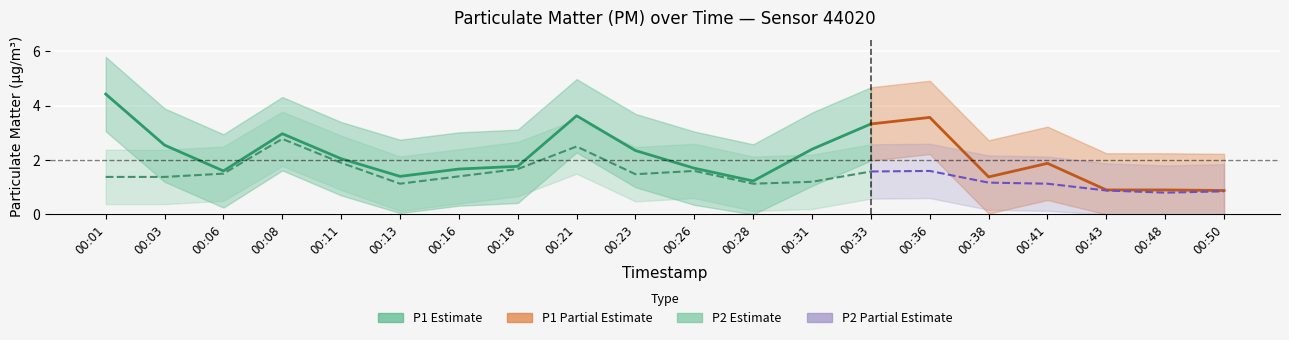

How many interior local peaks does the P2_lo series have?

4